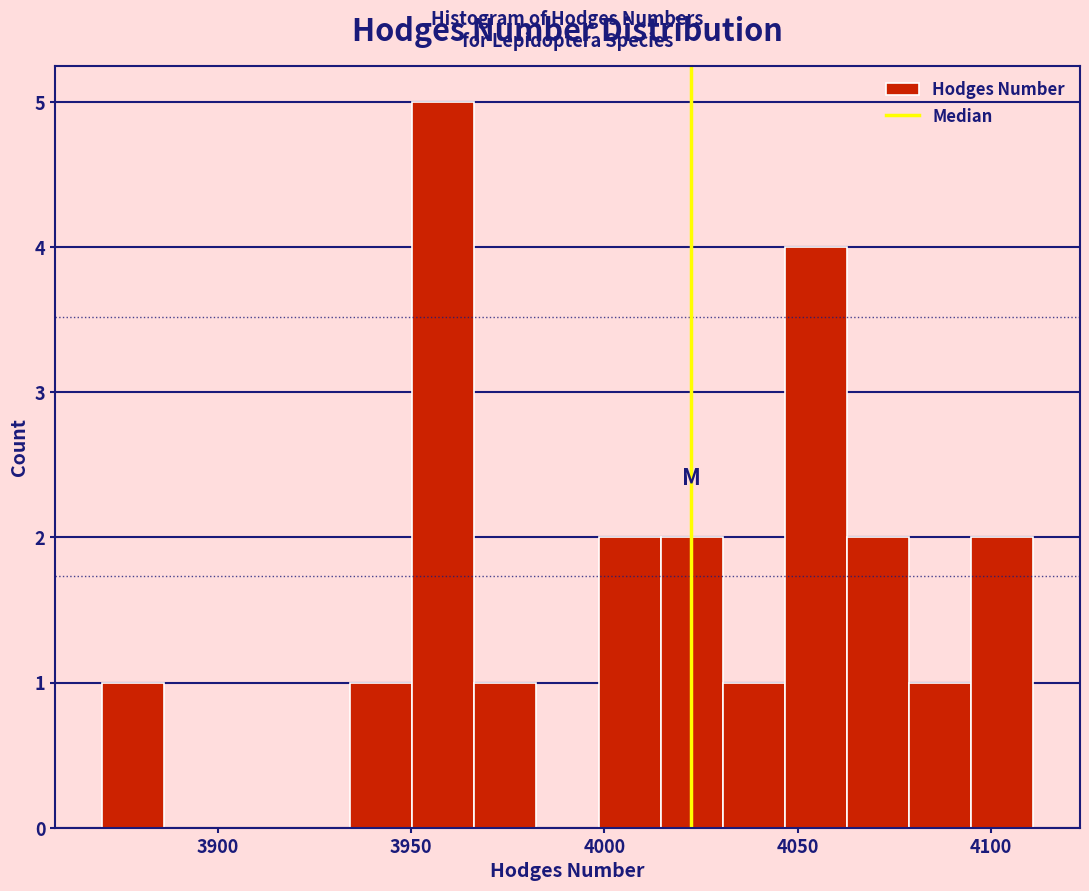

Around what value on the x-axis is the tallest bar? Give the approximate position of its centre, as read against the axis.

3960